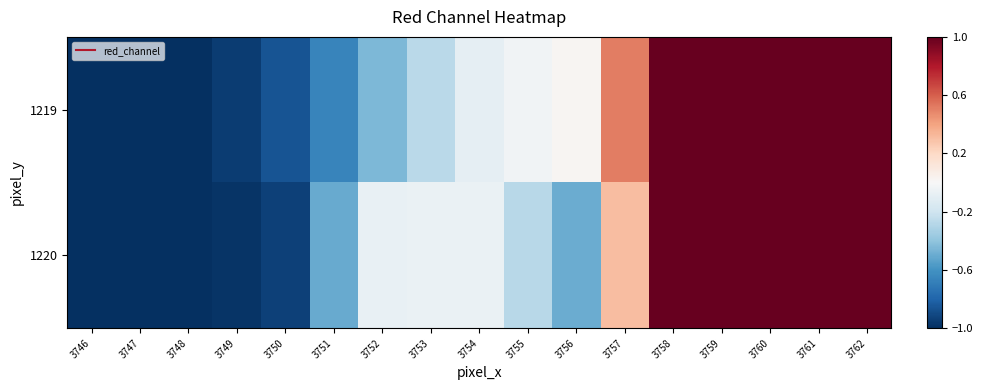

List the series in order of their peak value, highest first.

1219, 1220